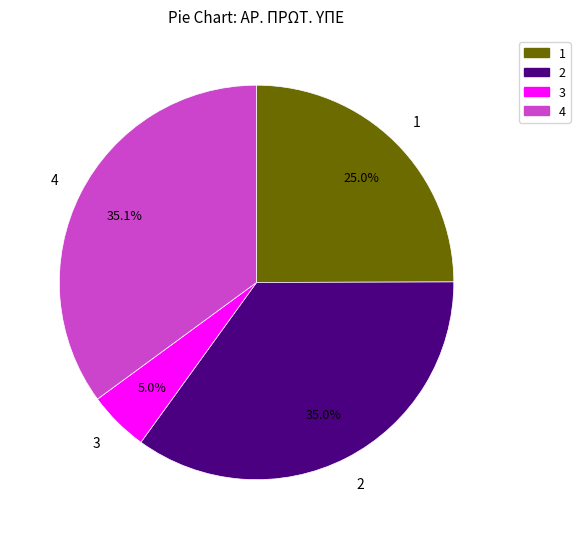

How many segments does this pie chart have?

4